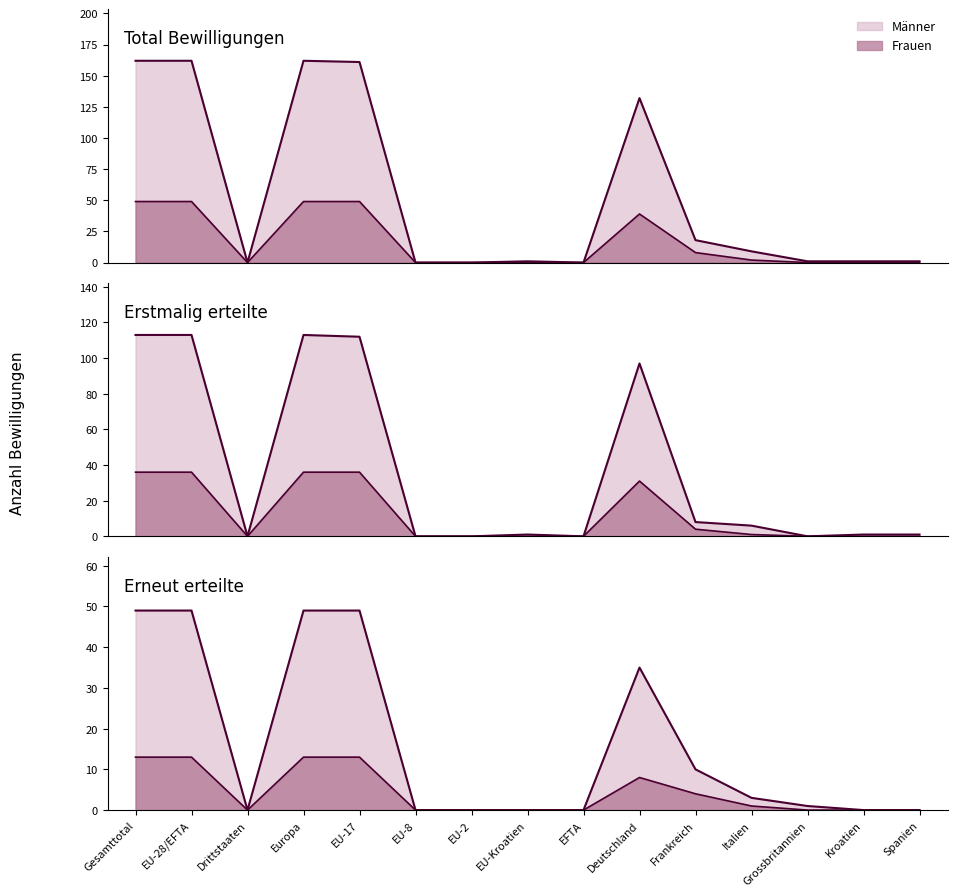

True or false: Erneut (Frauen) line has a value of 13 at EU-28/EFTA.

True